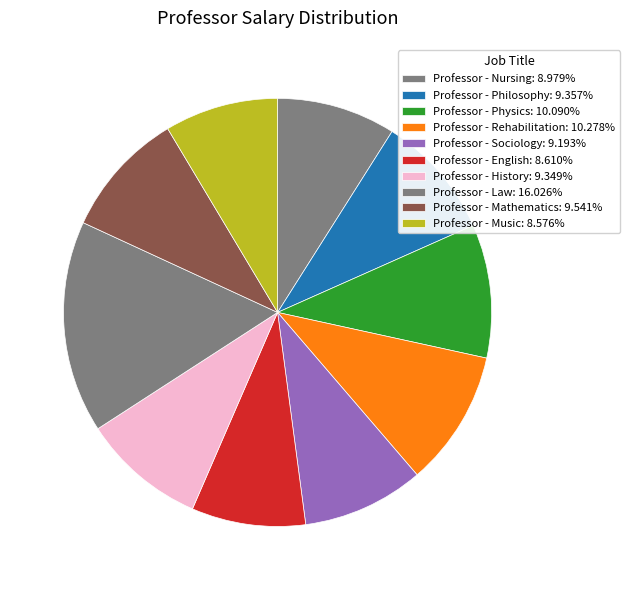

Is the sum of Professor - Law and Professor - Sociology greater than half?

No